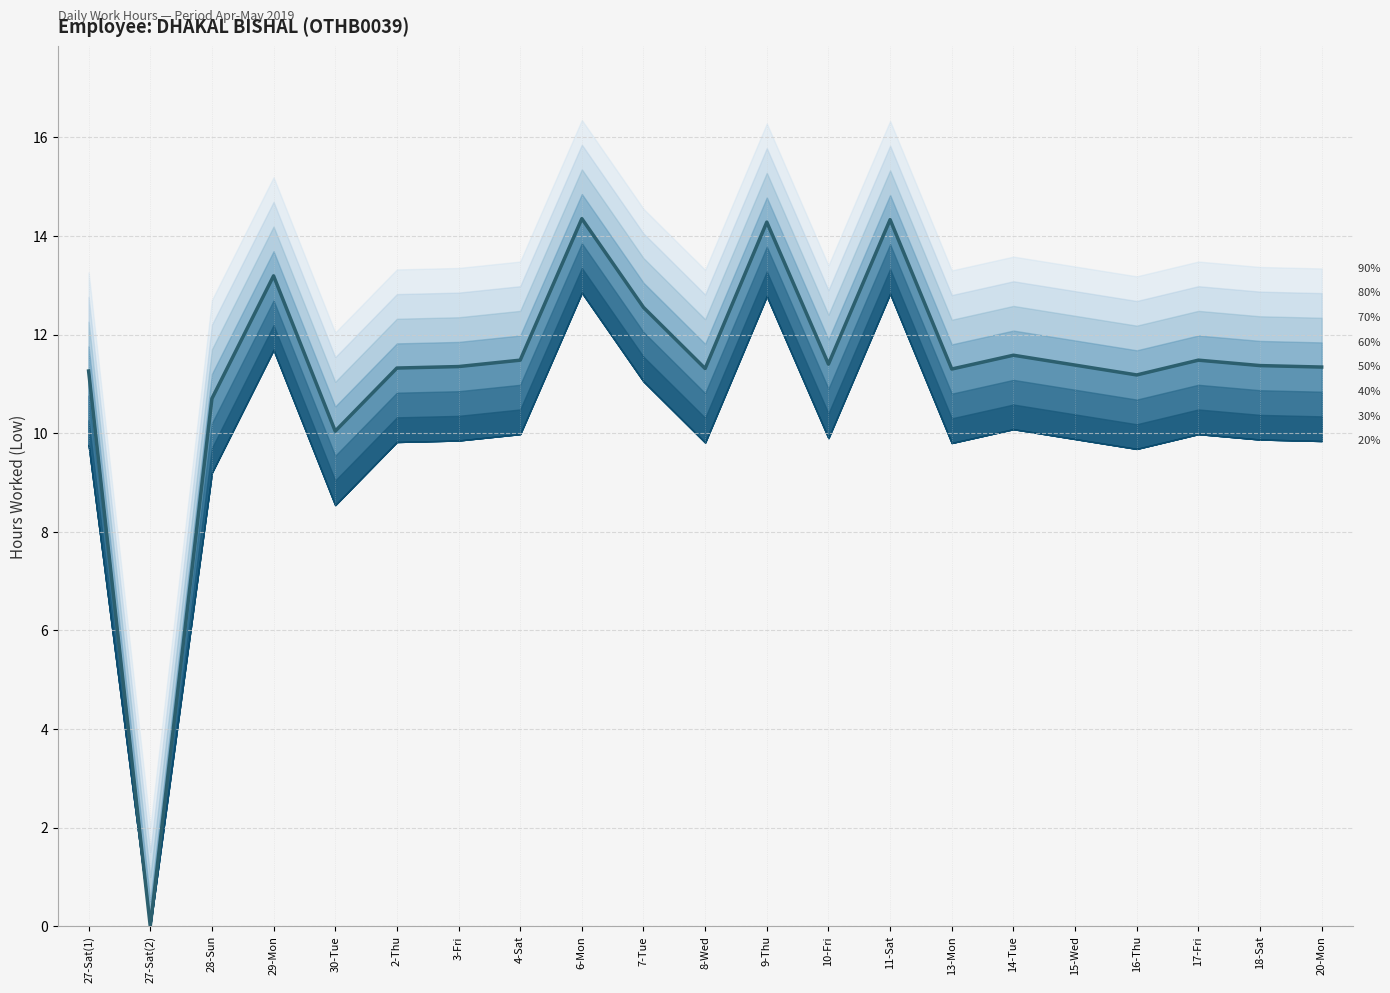

Approximately how many times larger is the value at 7-Tue compared to 30-Tue?

1.3